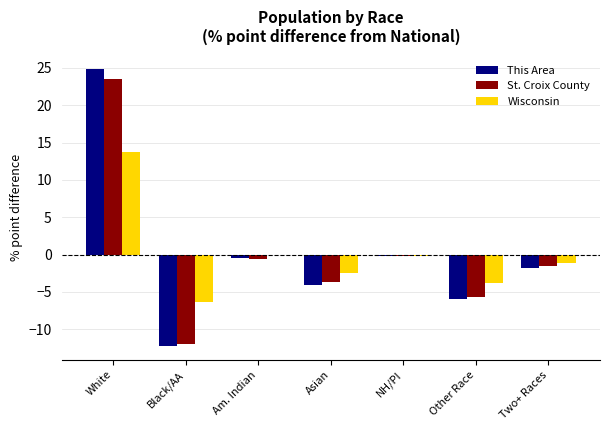

The value of St. Croix County at Am. Indian is -0.6. True or false?

True